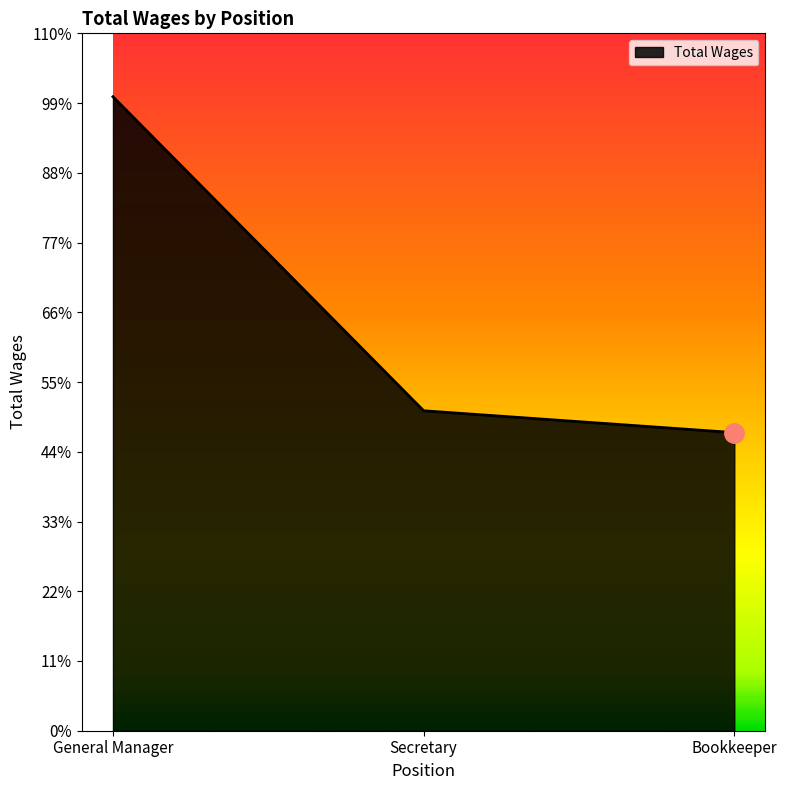

List the labels in order of value, smallest first.

Bookkeeper, Secretary, General Manager